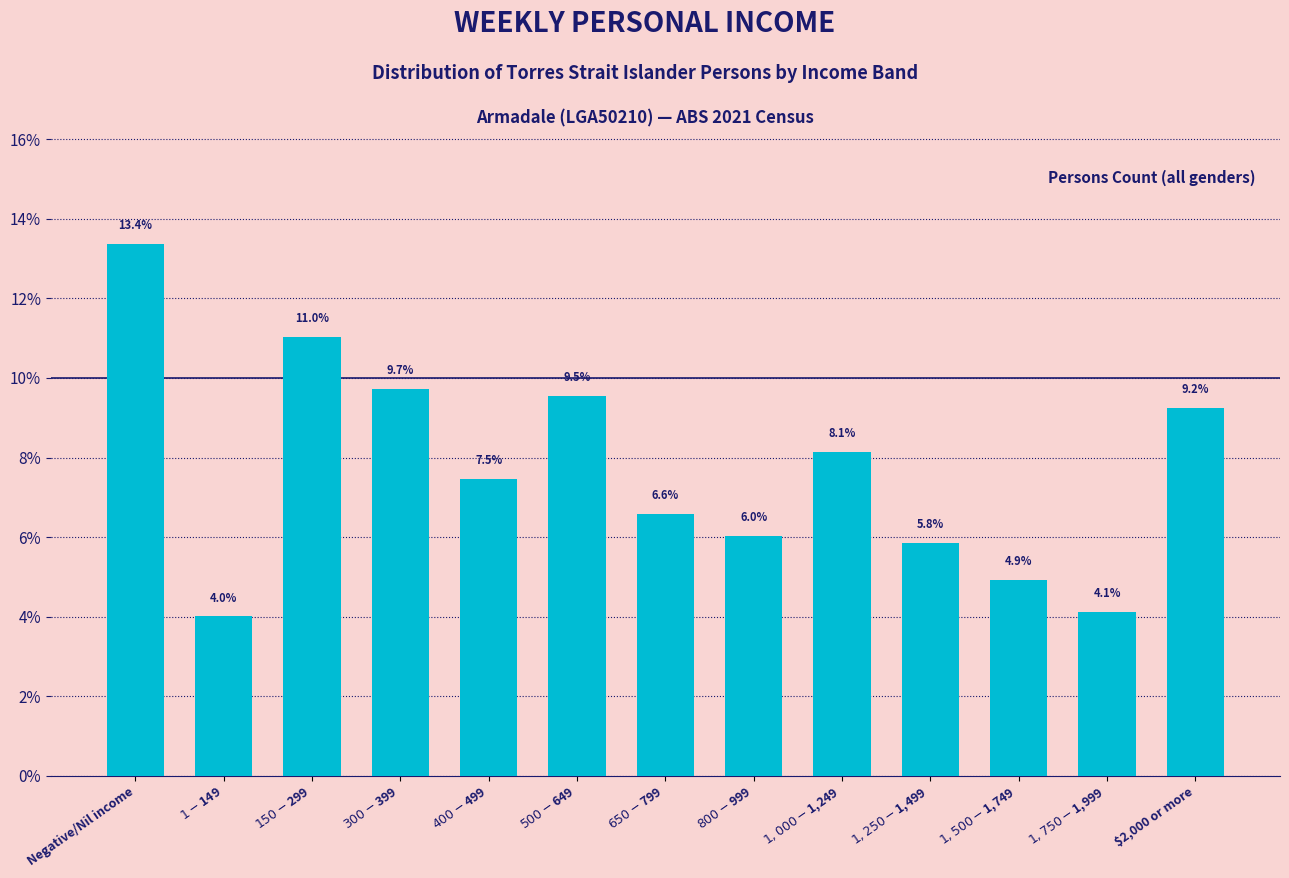

Reading right to left, list all the values displayed in this chart.

9.2	4.1	4.9	5.8	8.1	6.0	6.6	9.5	7.5	9.7	11.0	4.0	13.4